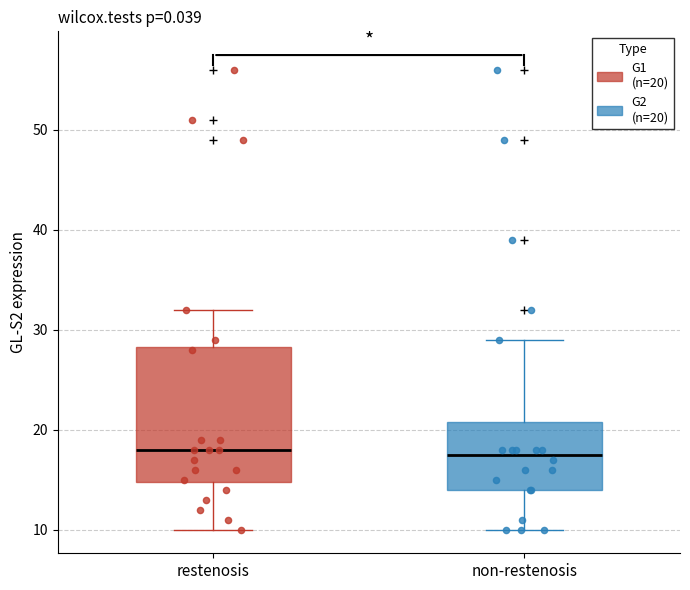

Comparing the boxes themselves (not the whiskers), which one is the tallest?

restenosis